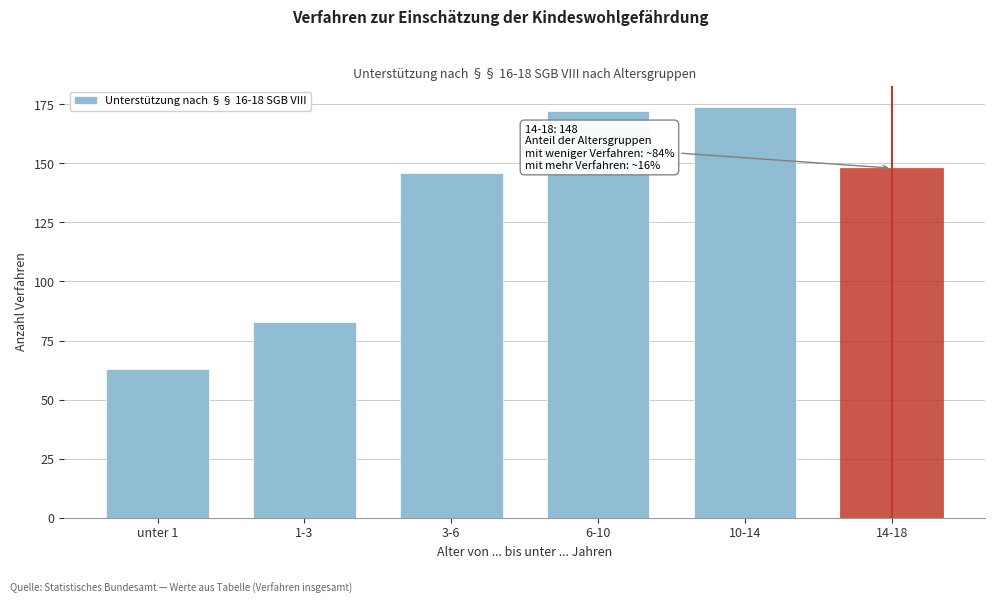

Reading left to right, extract all data points from this chart.

63	83	146	172	174	148